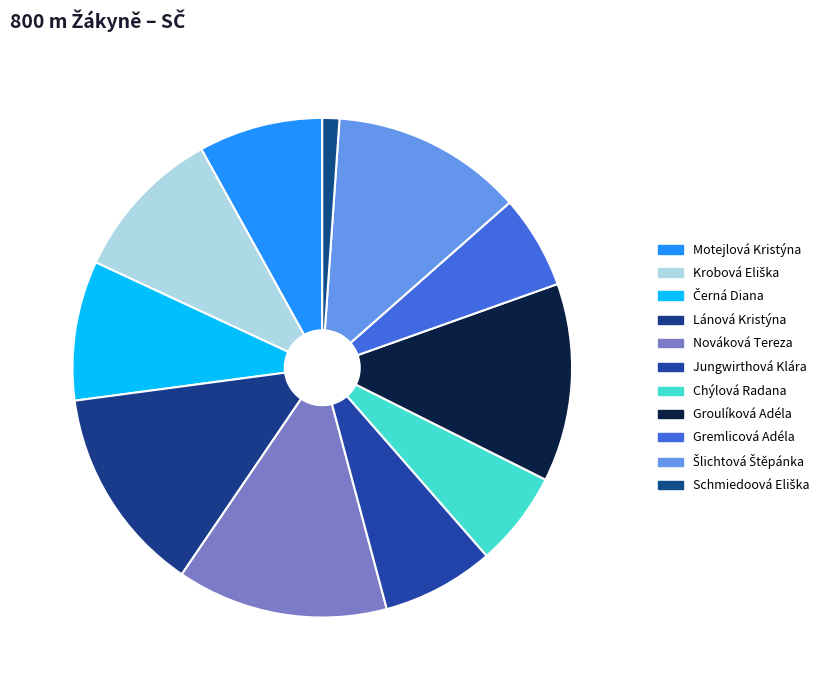

How many slices are in this pie chart?

11